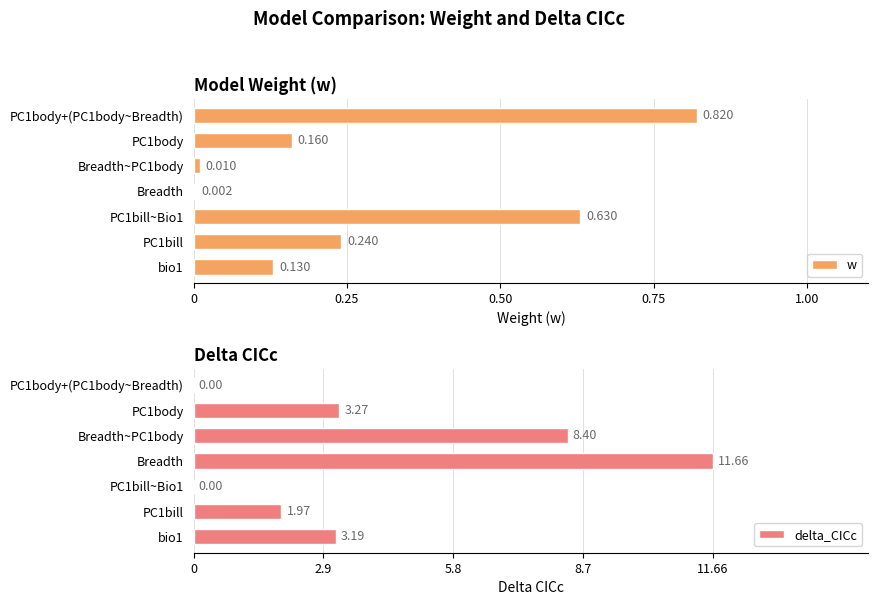

How many groups of bars are there?

7